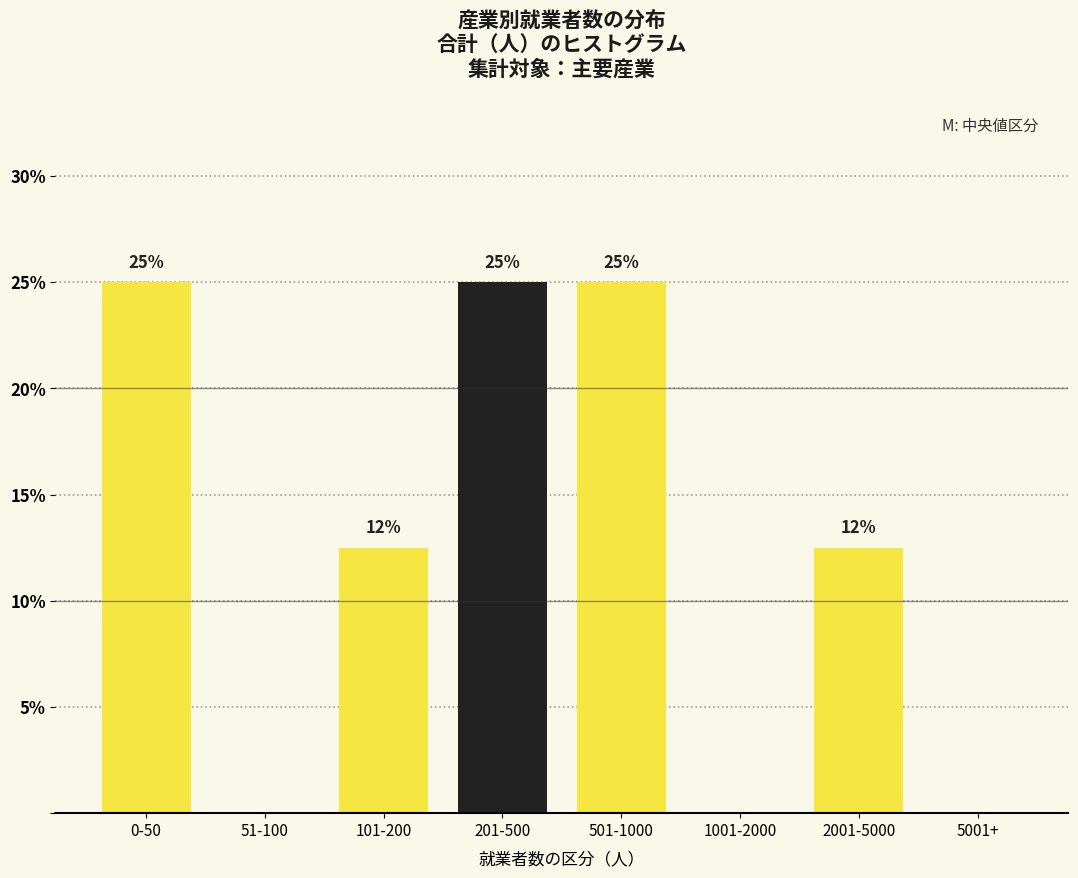

Between 101-200 and 1001-2000, which is larger?

101-200